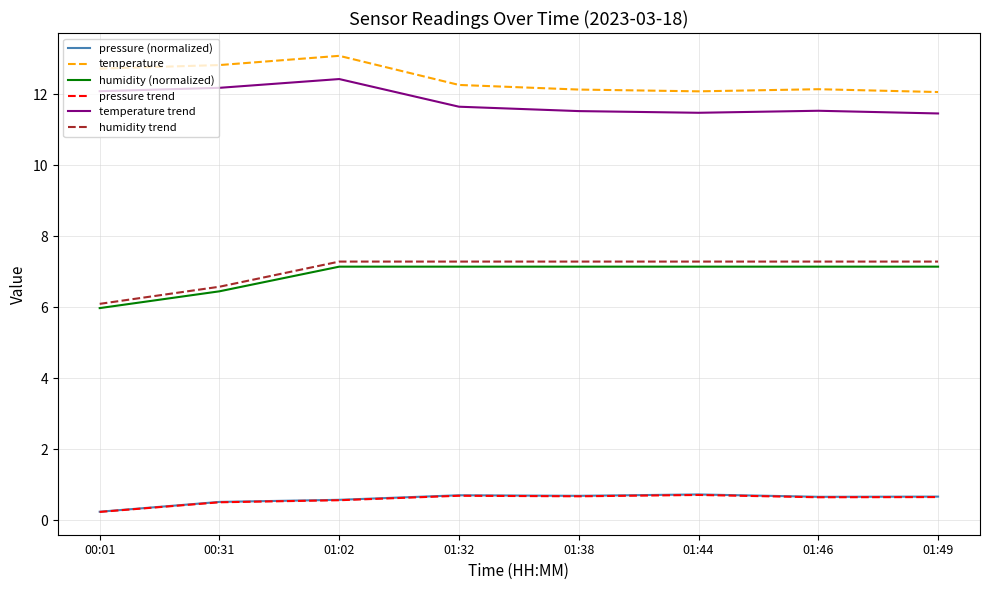

The pressure trend series shows 0.7 at 01:32. True or false?

True